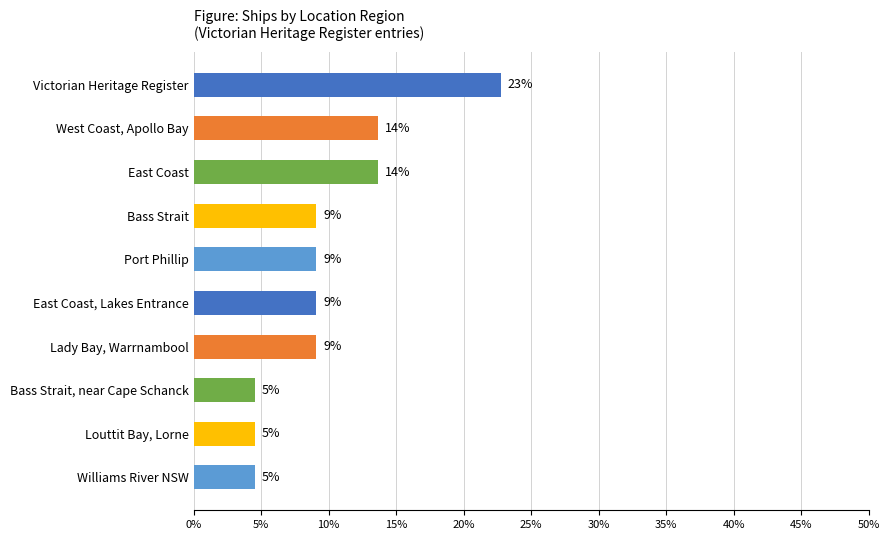

What is the smallest value displayed?

4.5